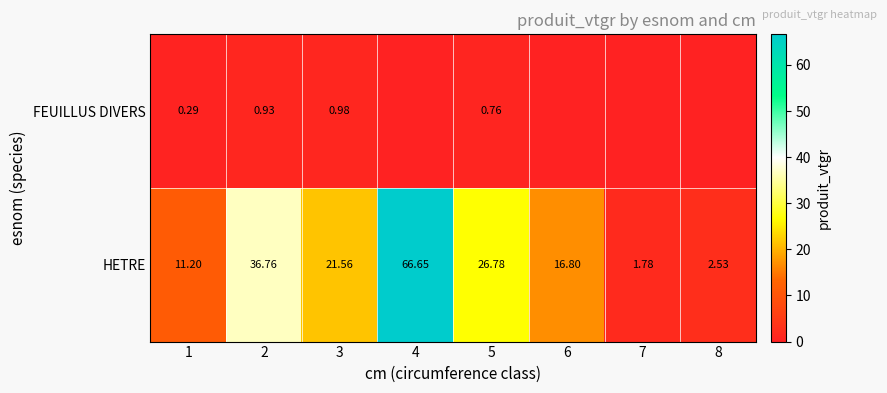

Which has a higher value, 5 or 8?

5